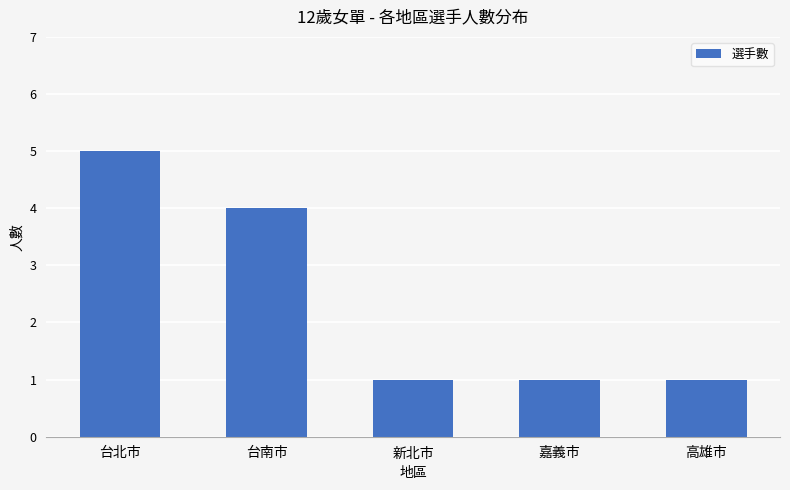

Which category has the highest value across all series?

台北市